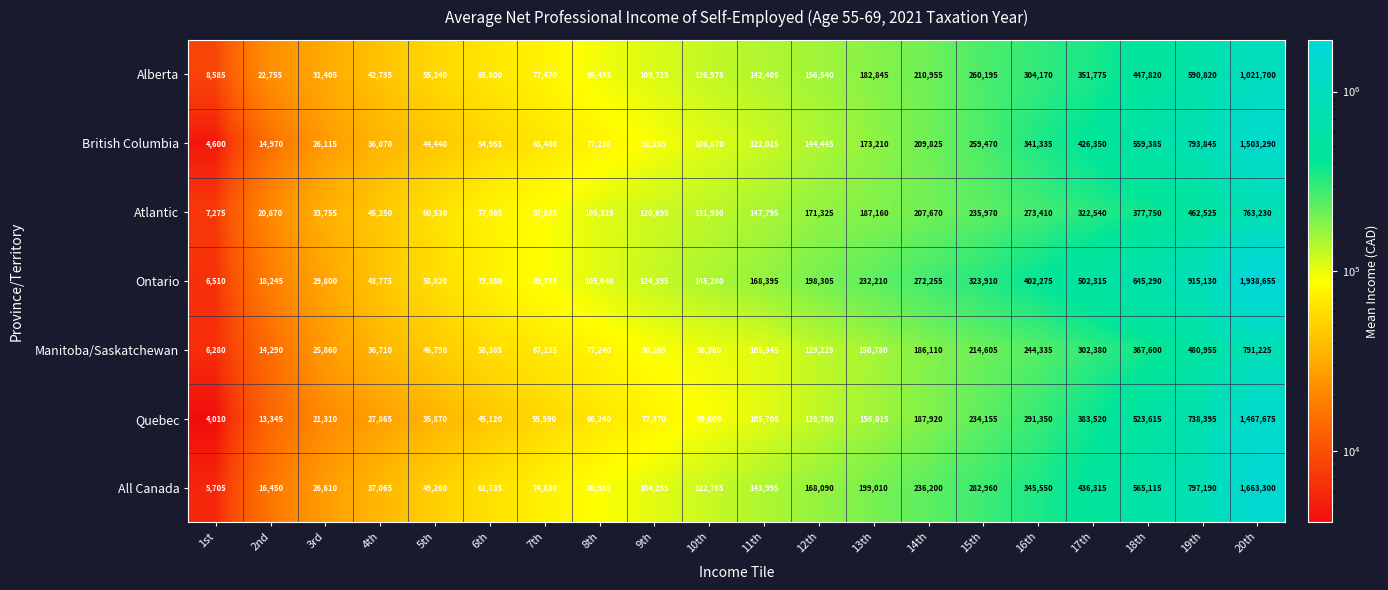

Count the number of data series in this chart.

7